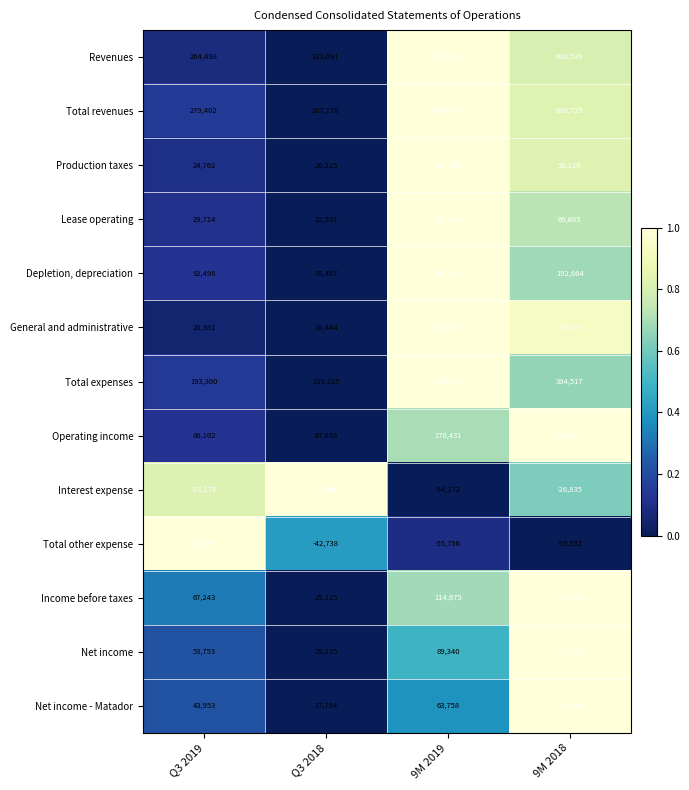

What is the difference between the maximum and second lowest values in the Operating income series?

129106